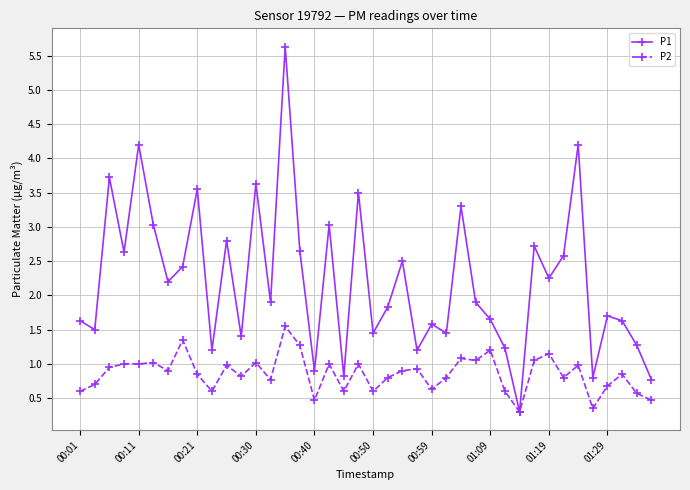

Which series has the largest total across all categories?

P1